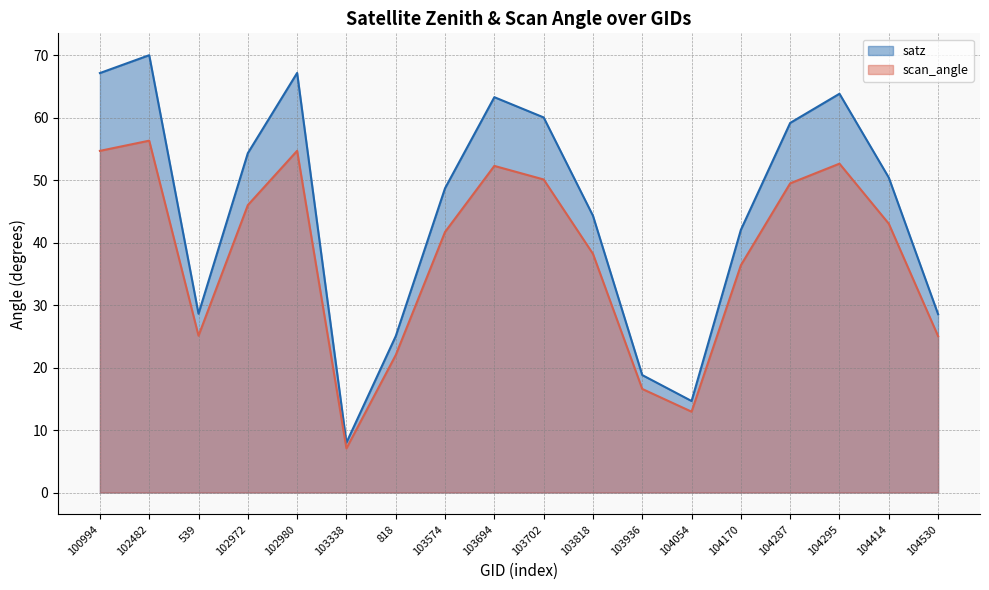

Which series has the widest spread of values?

satz